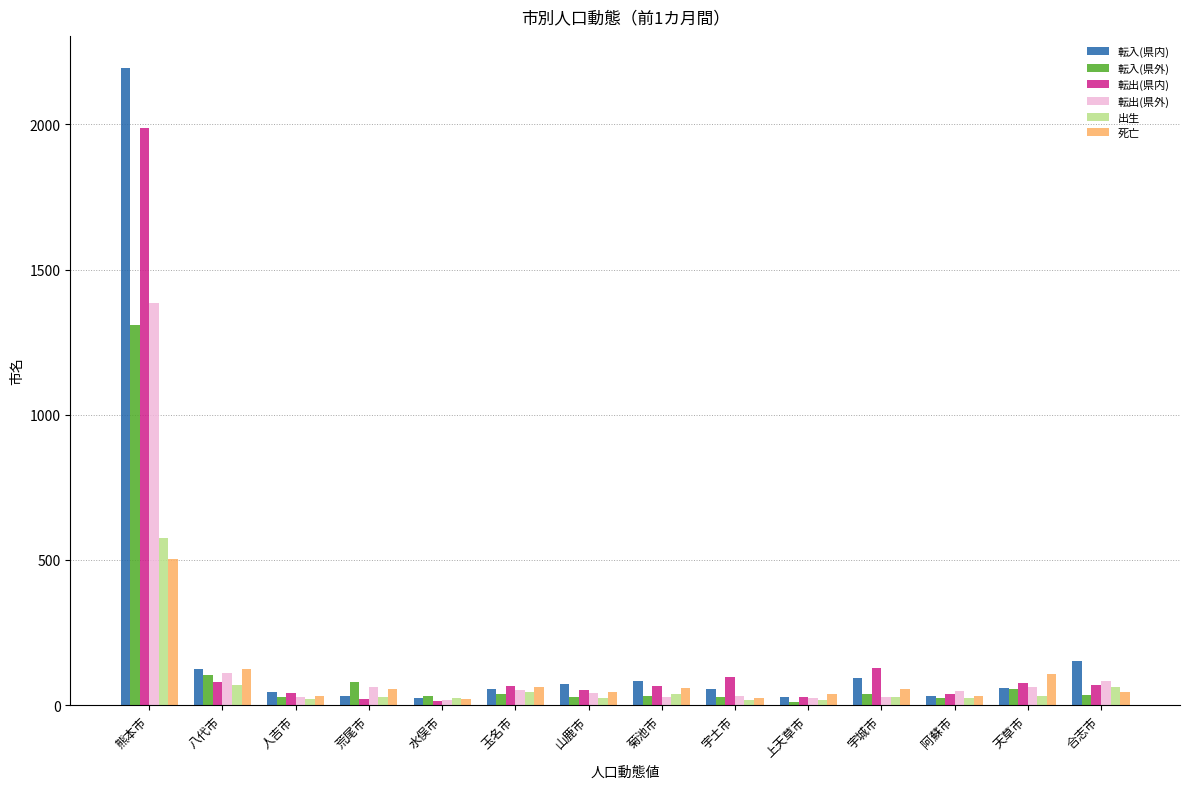

What is the greatest value displayed?

2195